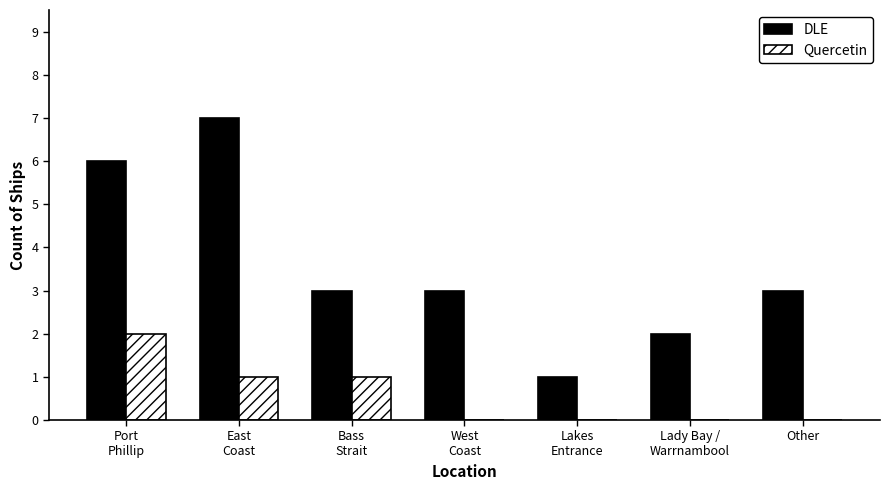

Which series has the largest total across all categories?

DLE